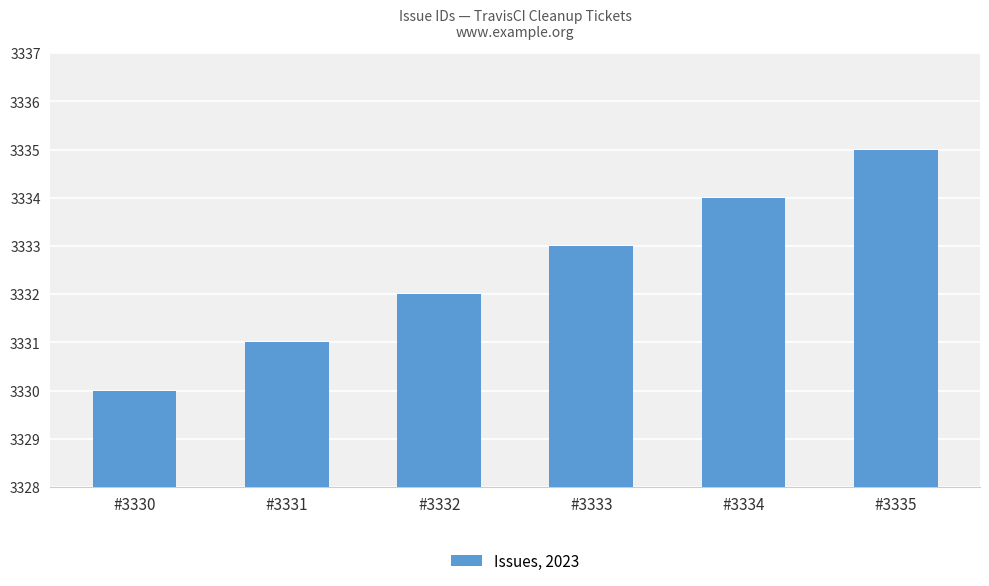

How many bars are there in total?

6